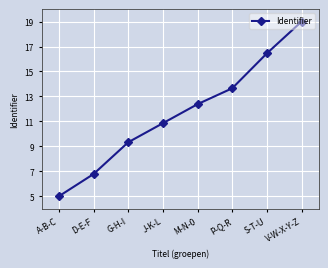

List the labels in order of value, smallest first.

A-B-C, D-E-F, G-H-I, J-K-L, M-N-0, P-Q-R, S-T-U, V-W-X-Y-Z